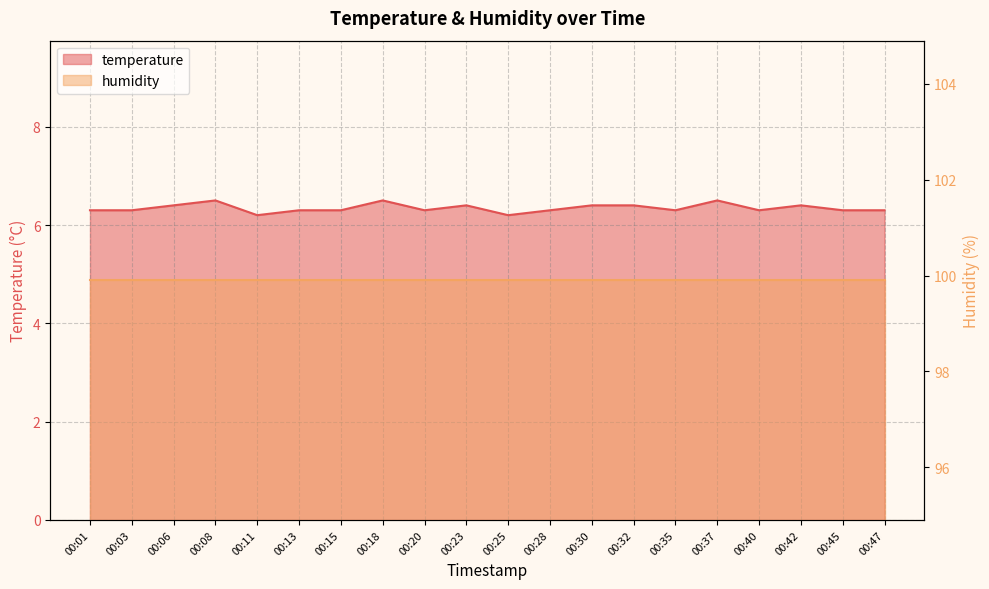

What is the change in value from 00:06 to 00:11?

-0.2